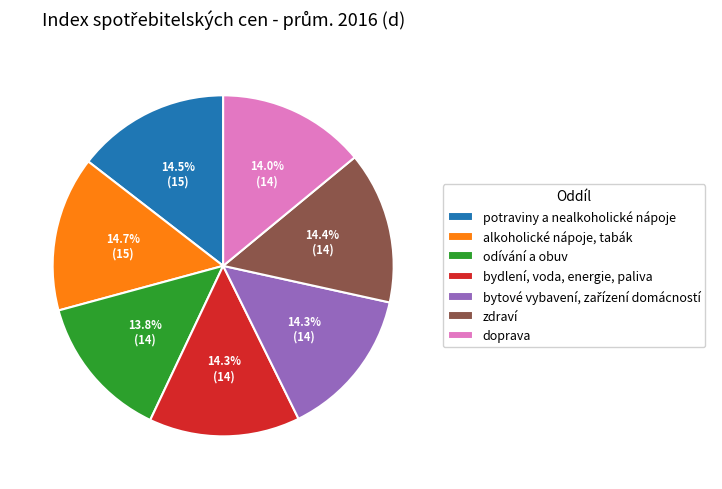

To the nearest percent, what is the combined percentage of zdraví and odívání a obuv?

28%